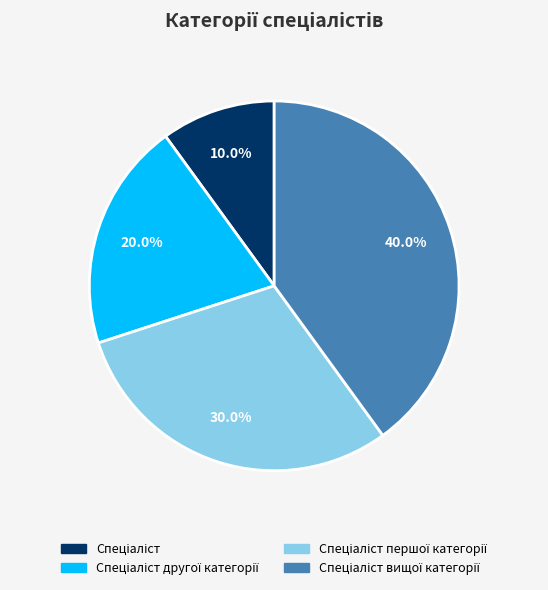

Is there a majority slice in this chart?

No